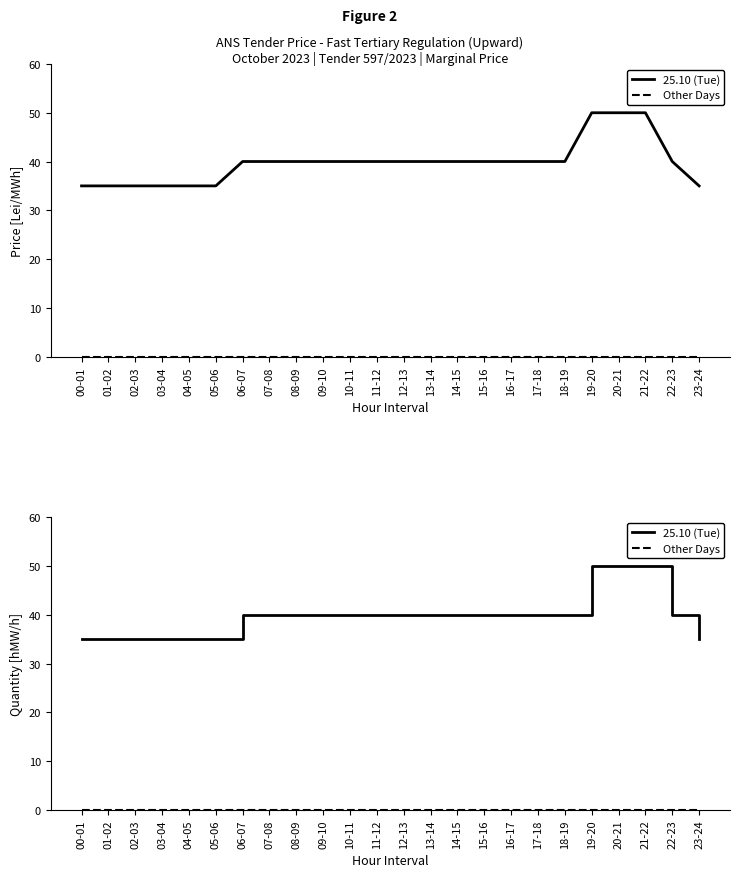

Between 20-21 and 21-22, which is larger?

20-21